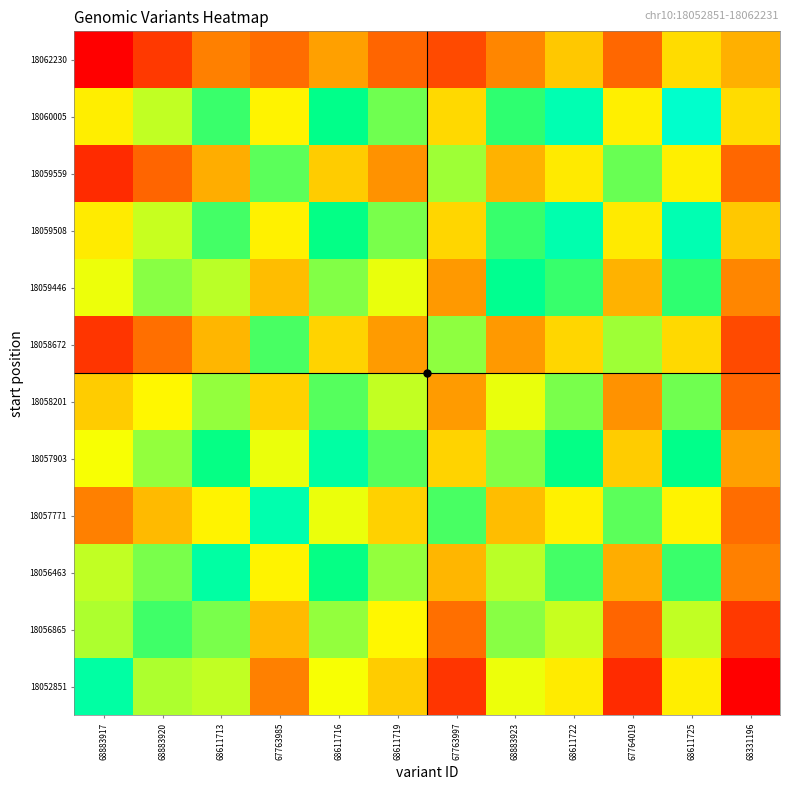

Count the number of categories in the chart.

12